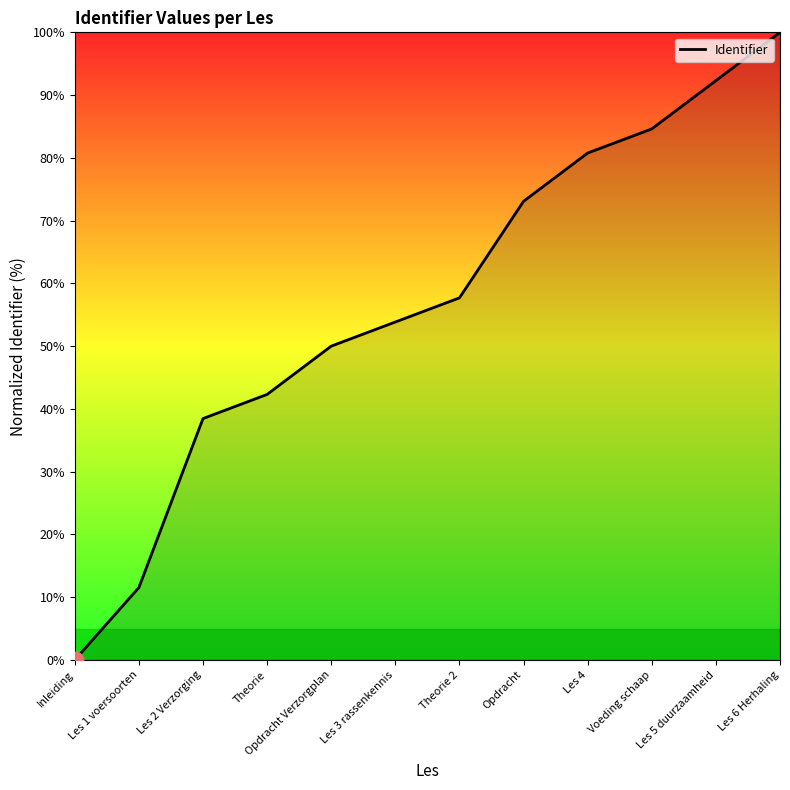

How many lines are shown in the chart?

1